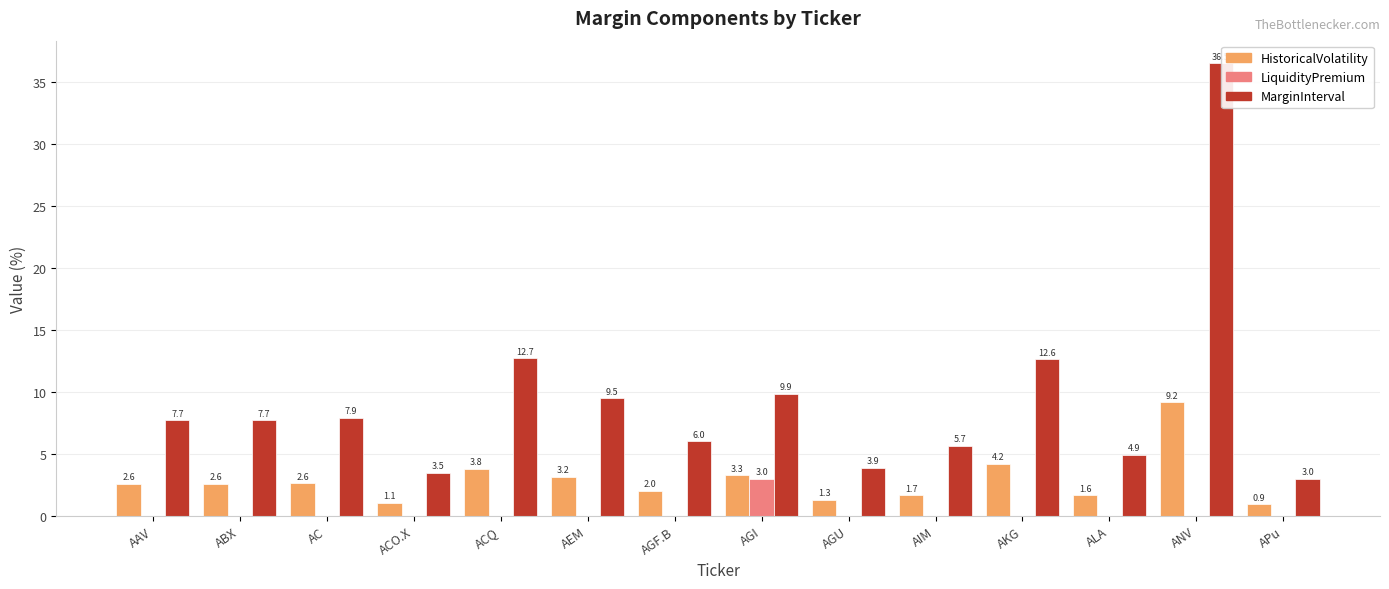

How many data points in MarginInterval are above 7?

8